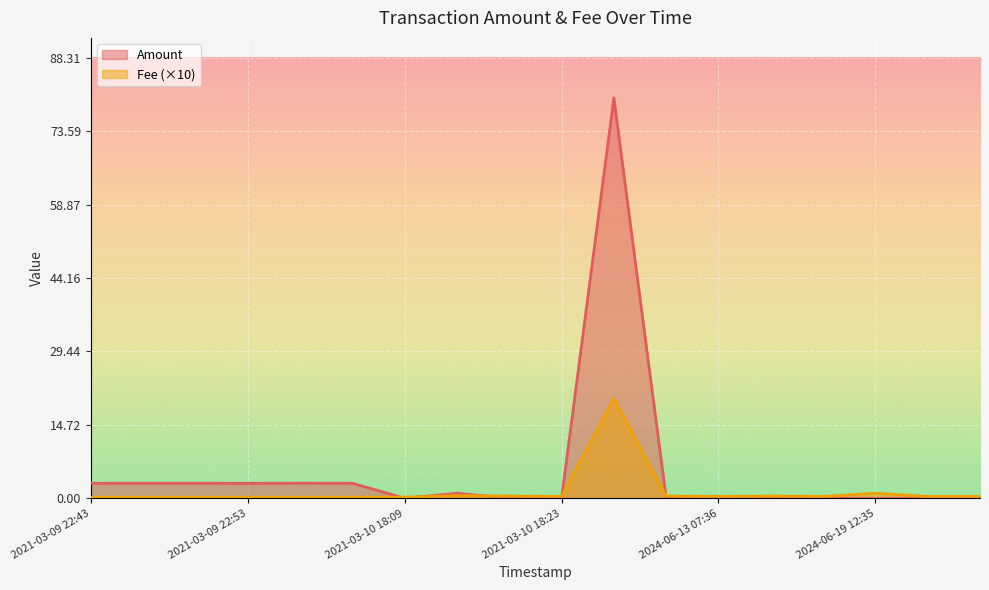

Which series has the largest total across all categories?

Amount